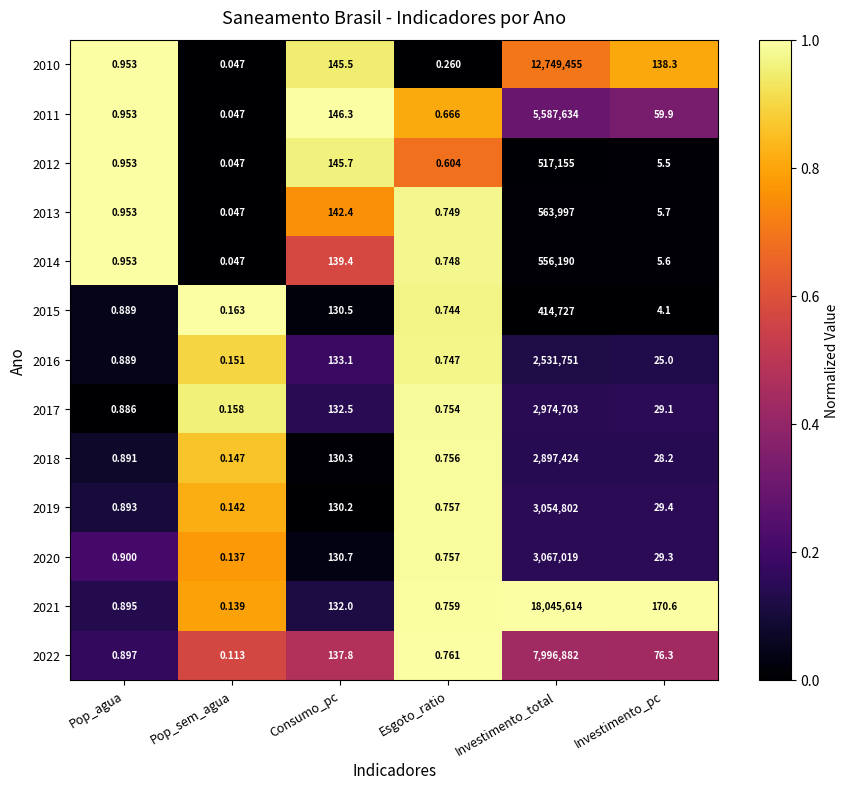

Where is 2013 nearest to the value 281998?

Consumo_pc